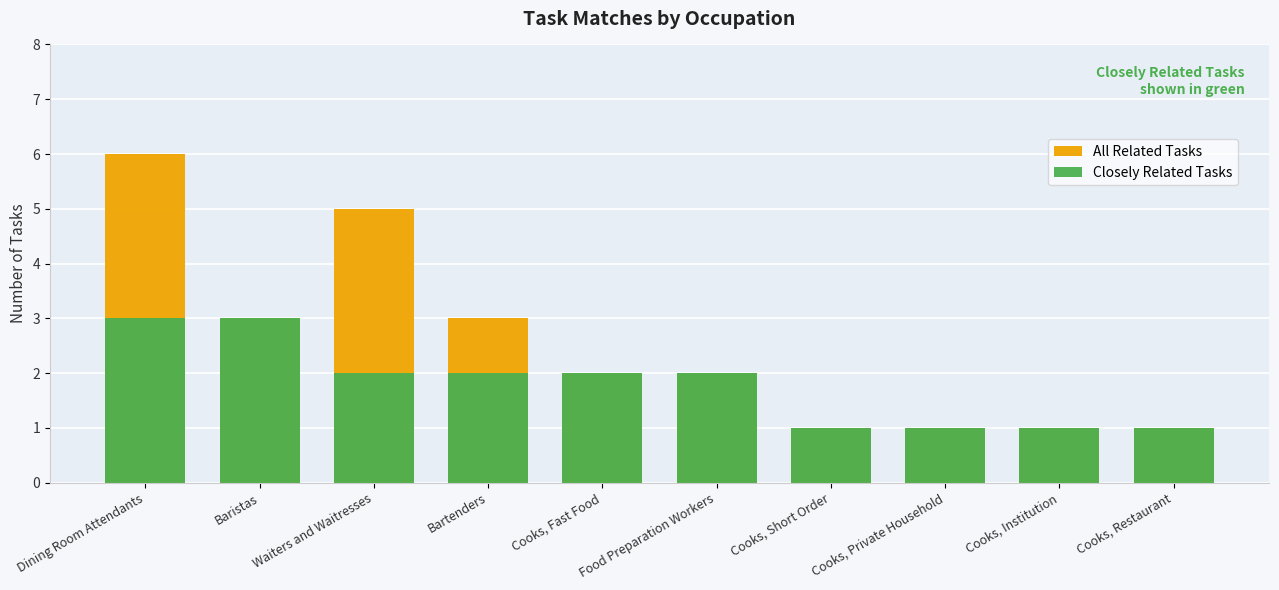

How many bars are there in each group?

2